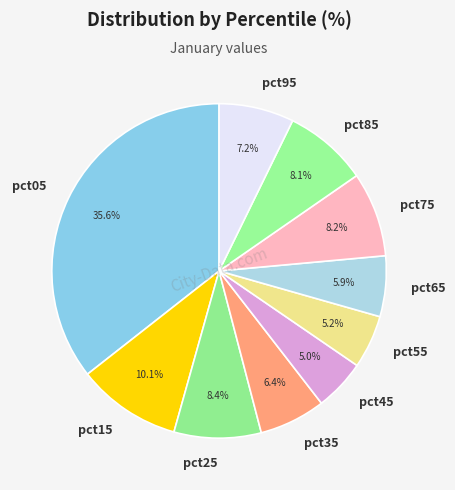

Which slice is the largest?

pct05